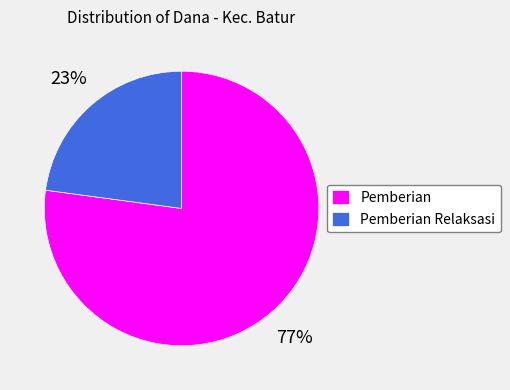

Count the number of slices in the pie.

2